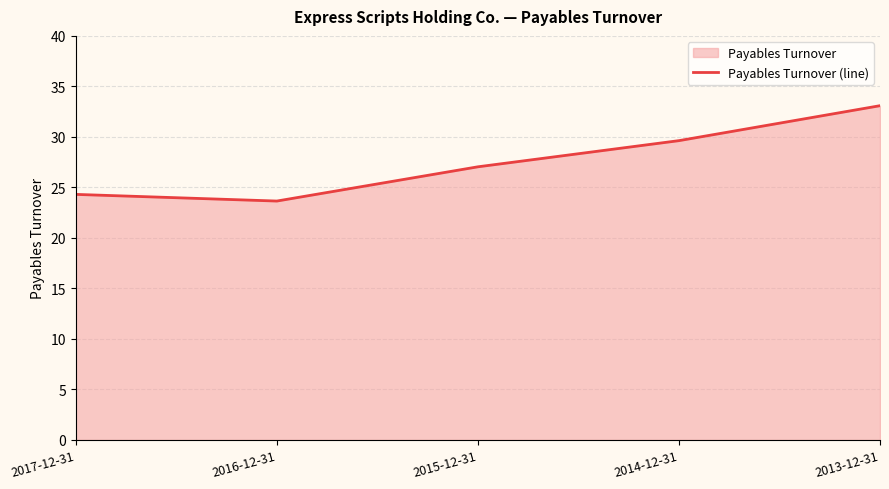

Which label corresponds to the smallest value in the chart?

2016-12-31